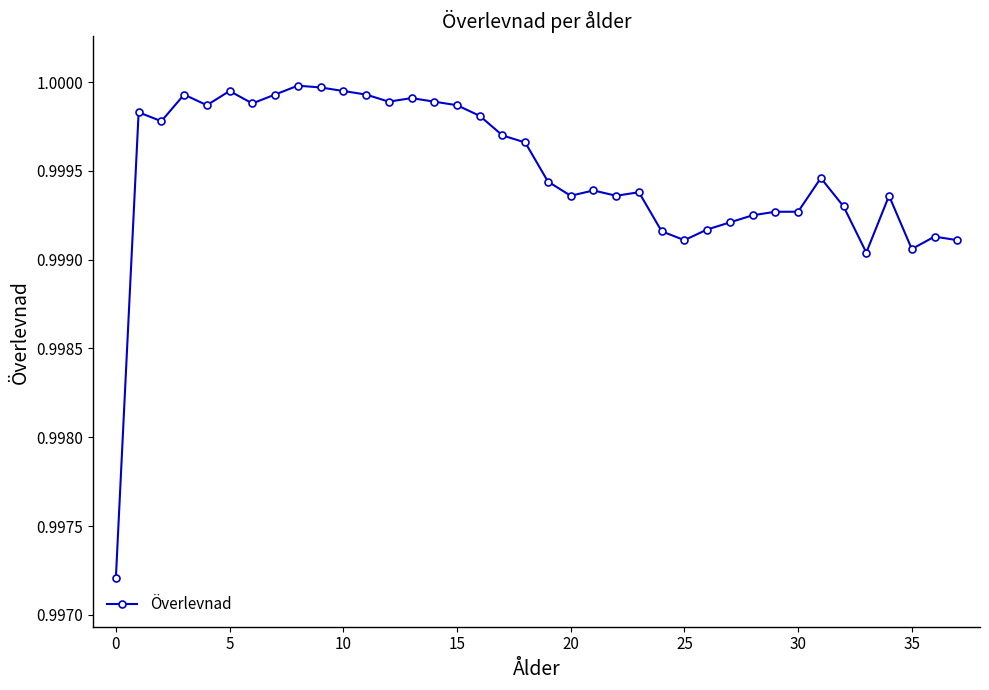

True or false: the data has more than 2 interior local peaks.

True